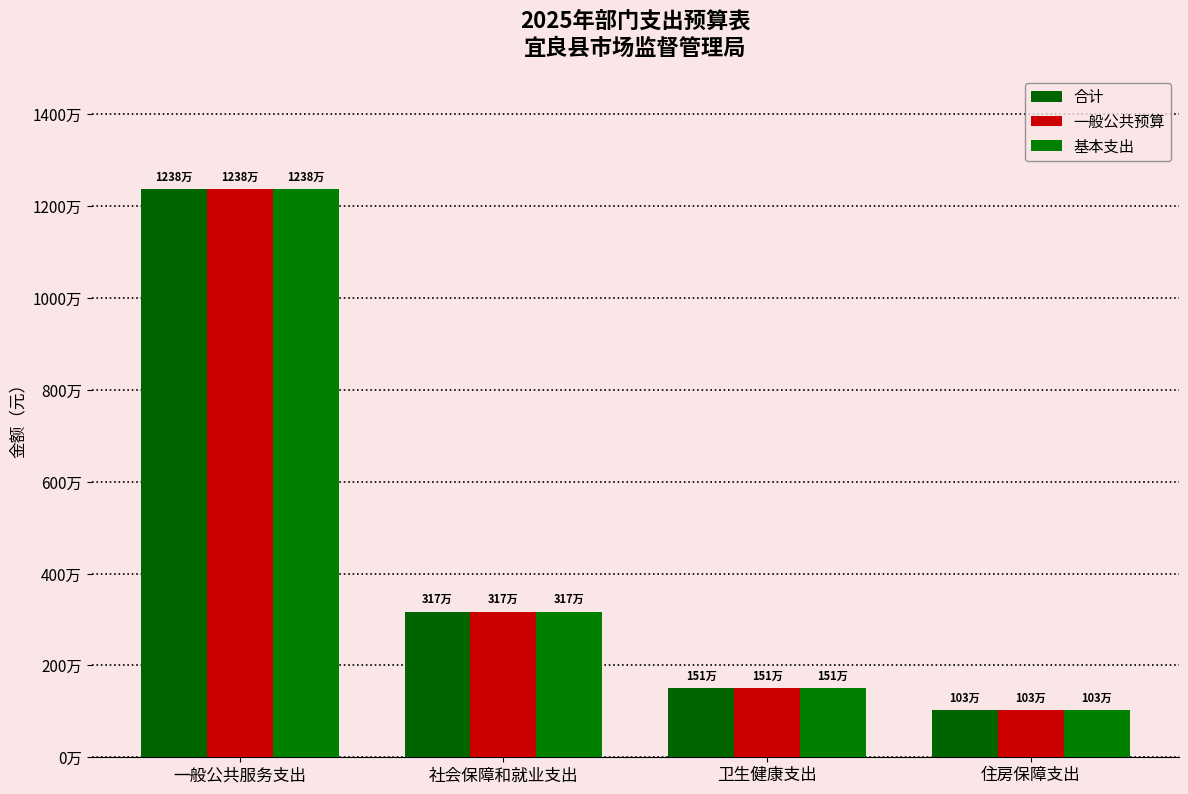

Does the chart contain any negative values?

No